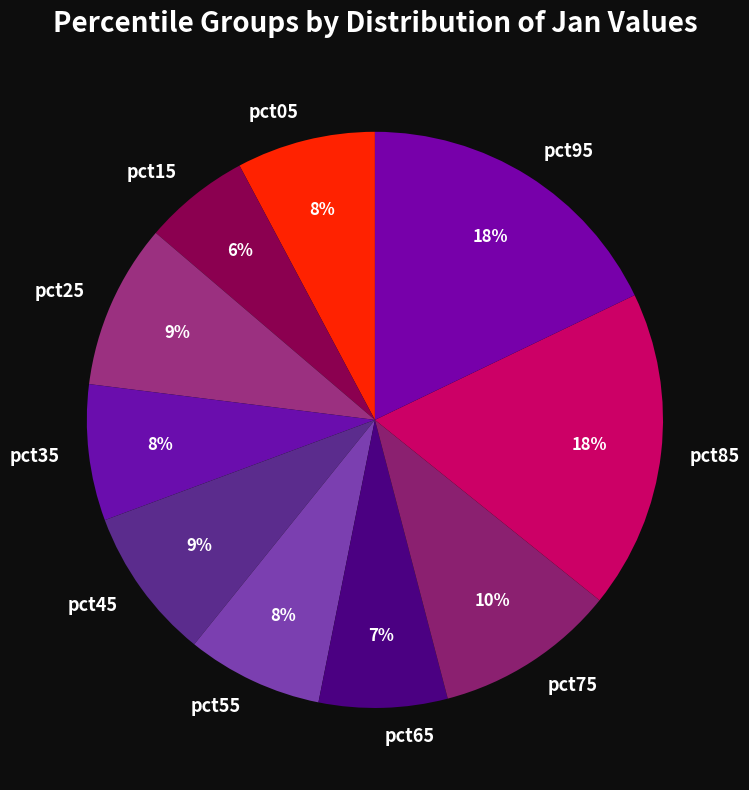

Is it true that pct65 is 7% of the pie?

True